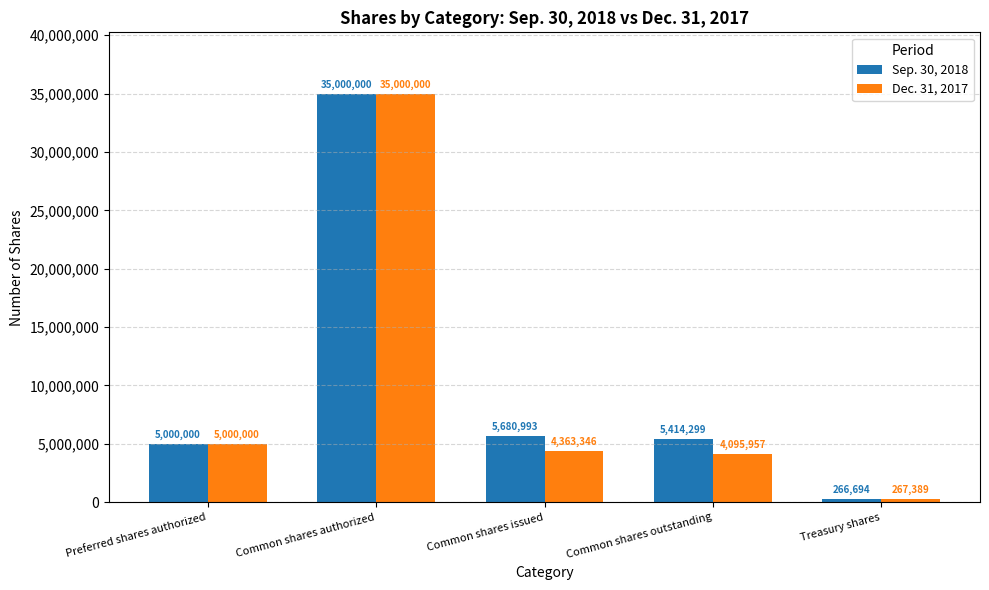

Which series has the largest total across all categories?

Sep. 30, 2018